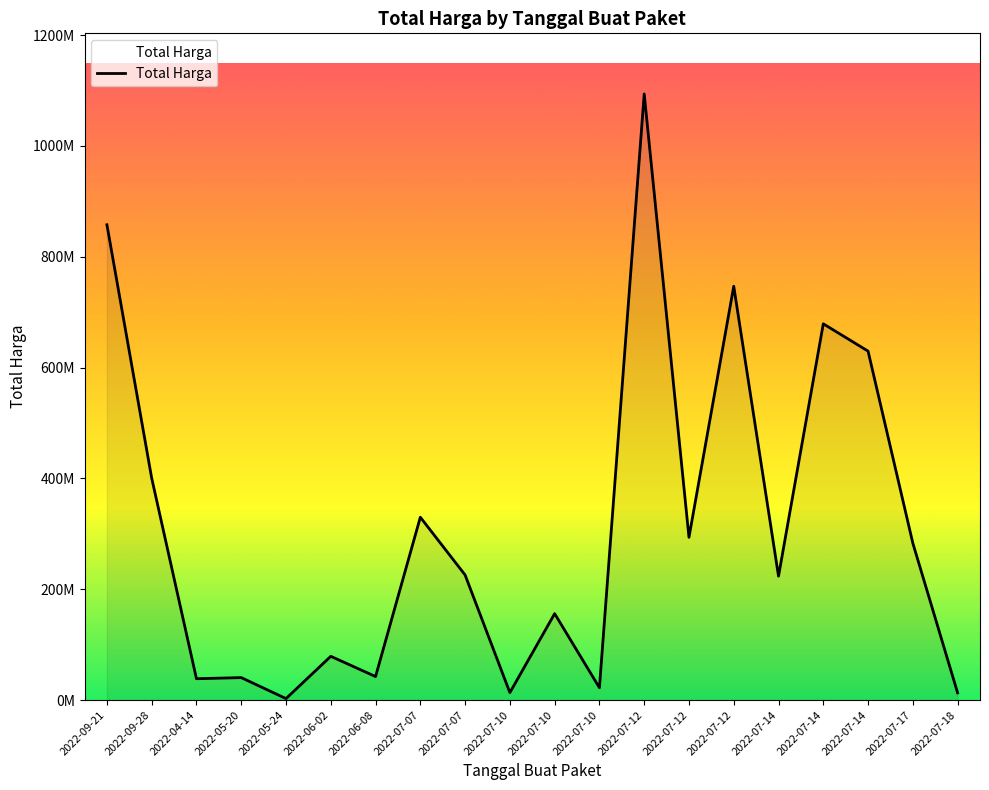

What is the label of the 5th point from the right?

2022-07-14